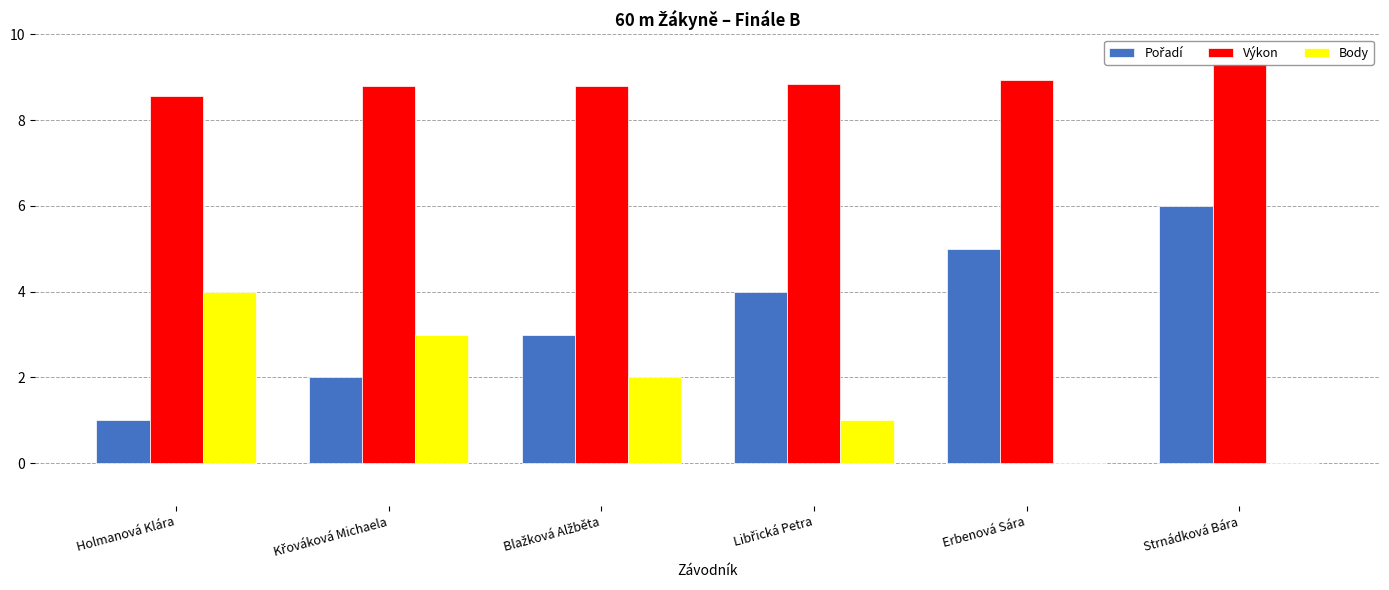

At which category is the sum across all series the highest?

Strnádková Bára